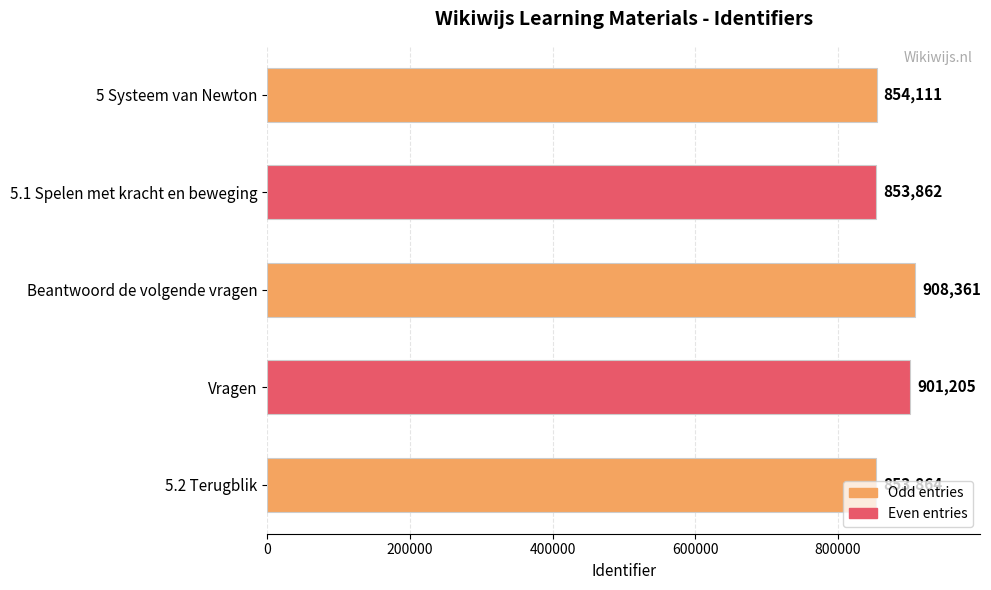

Rank the categories by value from highest to lowest.

Beantwoord de volgende vragen, Vragen, 5 Systeem van Newton, 5.2 Terugblik, 5.1 Spelen met kracht en beweging